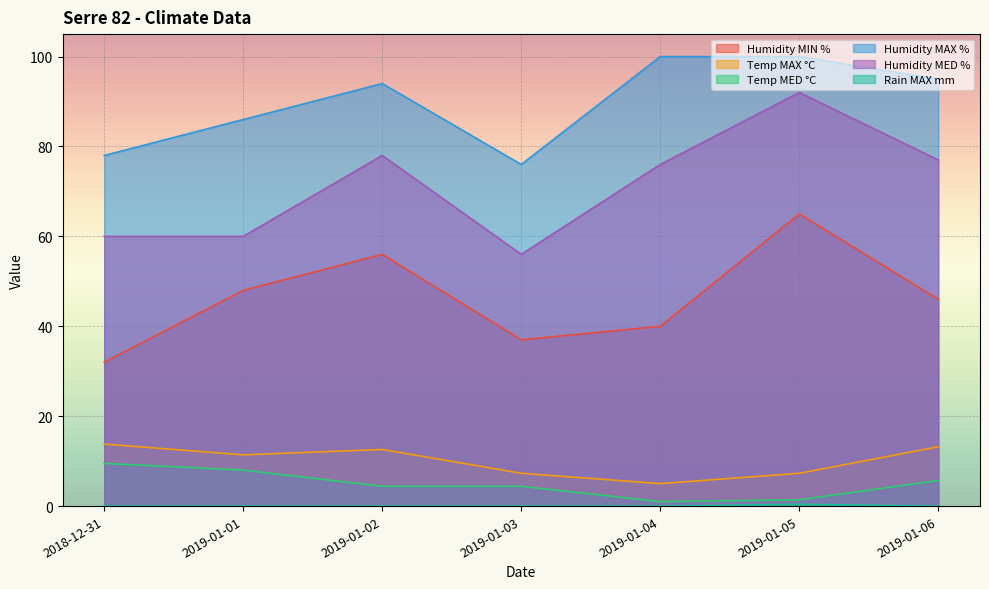

How many lines are shown in the chart?

6